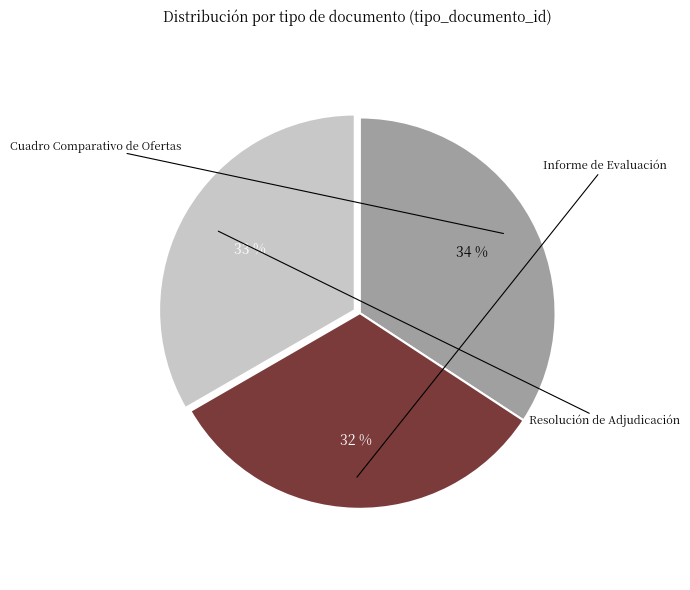

Does any single category account for the majority?

No